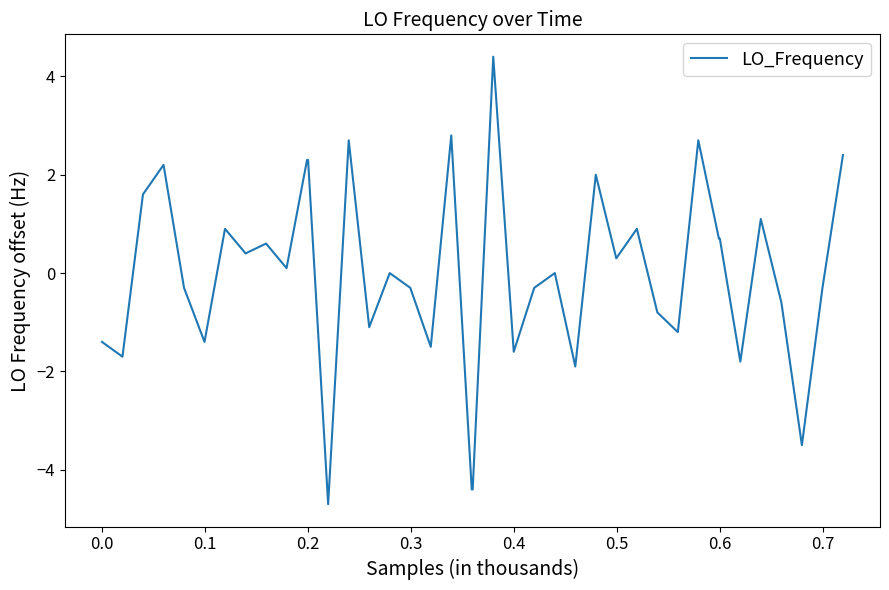

Reading right to left, list all the values displayed in this chart.

2.4	-0.3	-3.5	-0.6	1.1	-1.8	0.7	0.7	2.7	-1.2	-0.8	0.9	0.3	2.0	-1.9	0.0	-0.3	-1.6	4.4	-4.4	-4.4	2.8	-1.5	-0.3	0.0	-1.1	2.7	-4.7	2.3	2.3	0.1	0.6	0.4	0.9	-1.4	-0.3	2.2	1.6	-1.7	-1.4